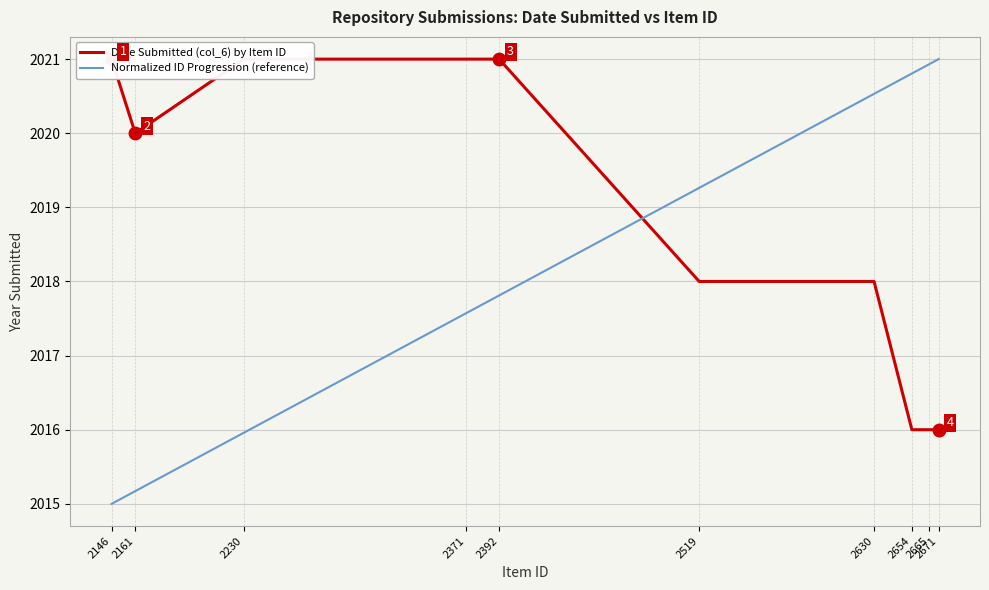

How many lines are shown in the chart?

2